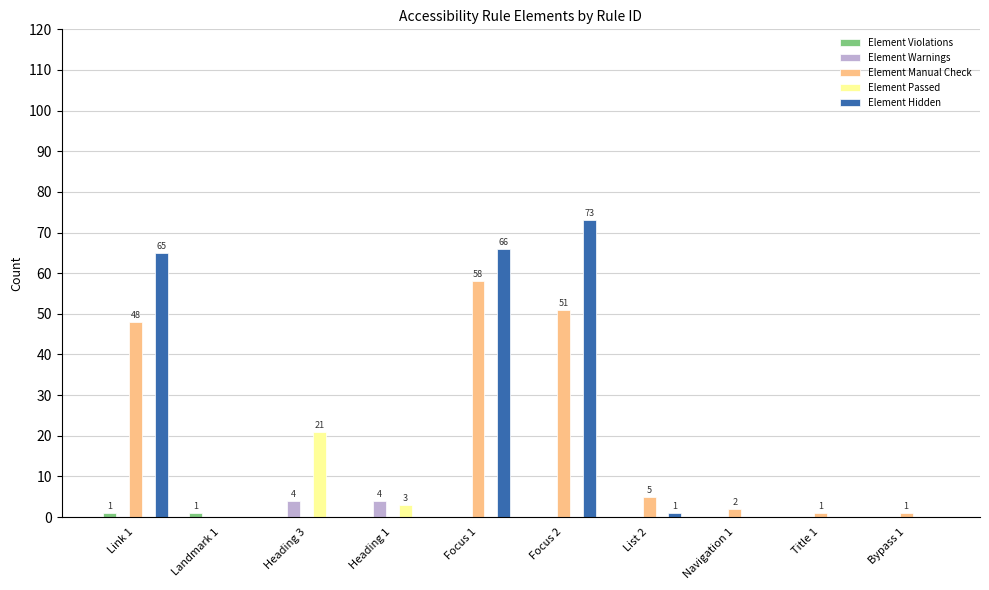

At which label does Element Manual Check reach its peak?

Focus 1